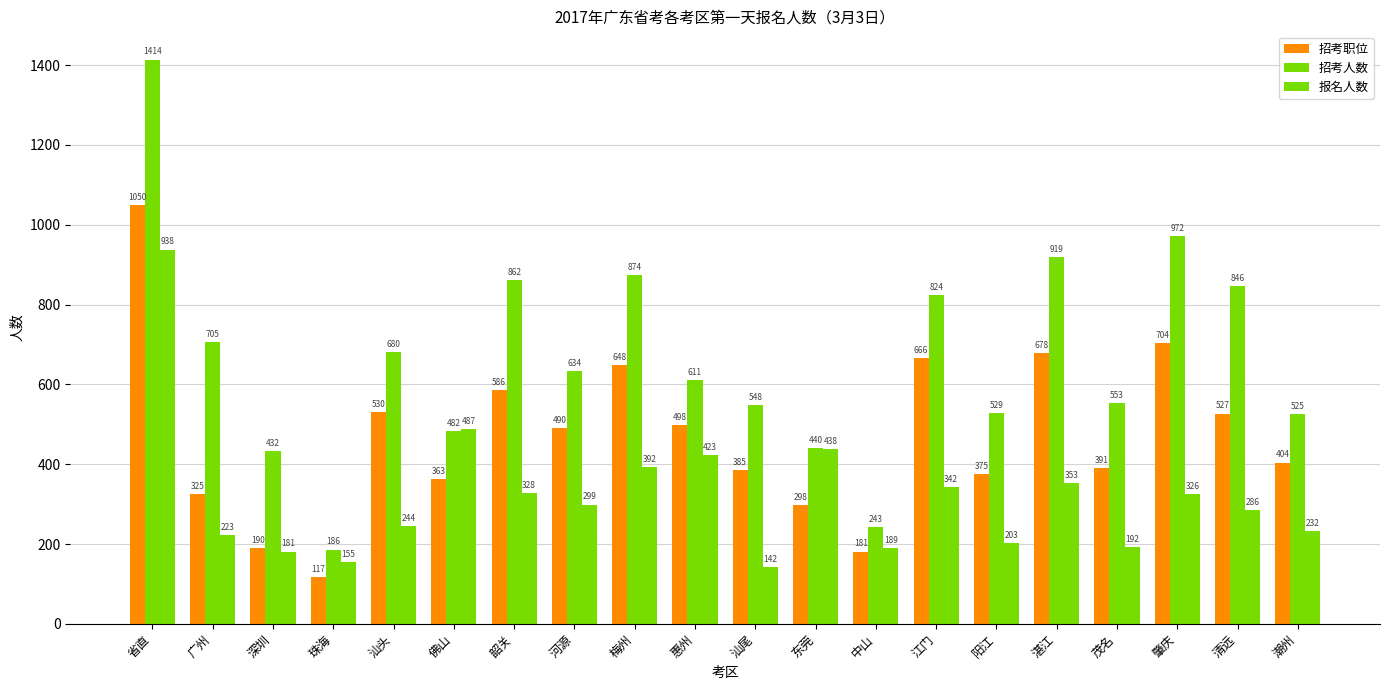

How many bars are there in each group?

3